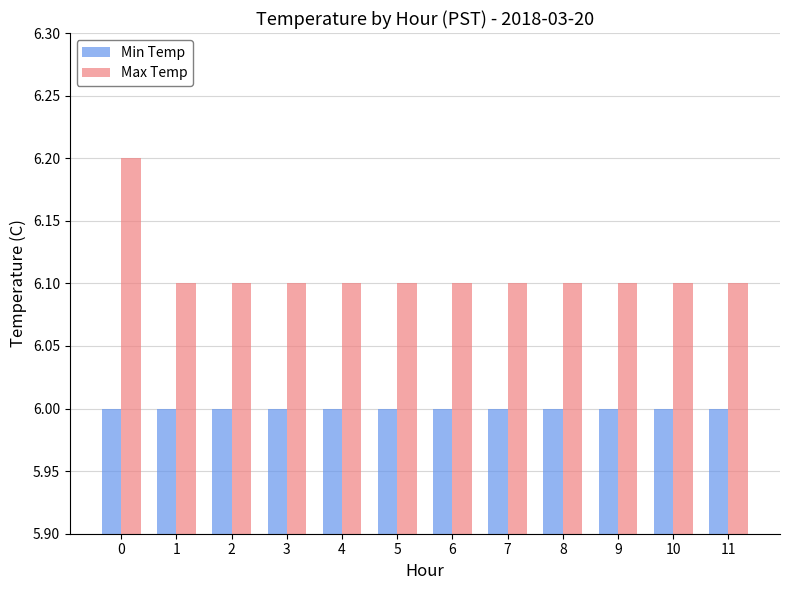

What is the value of the Min Temp bar at the 2nd from the left?

6.0